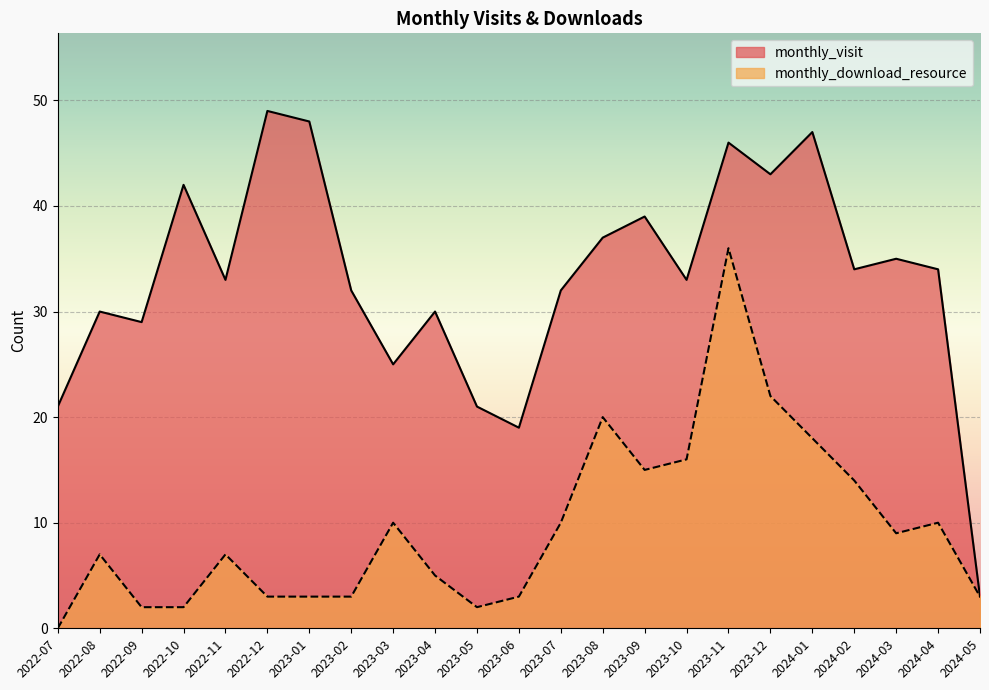

What is the difference between the maximum and second lowest values in the monthly_visit series?

30